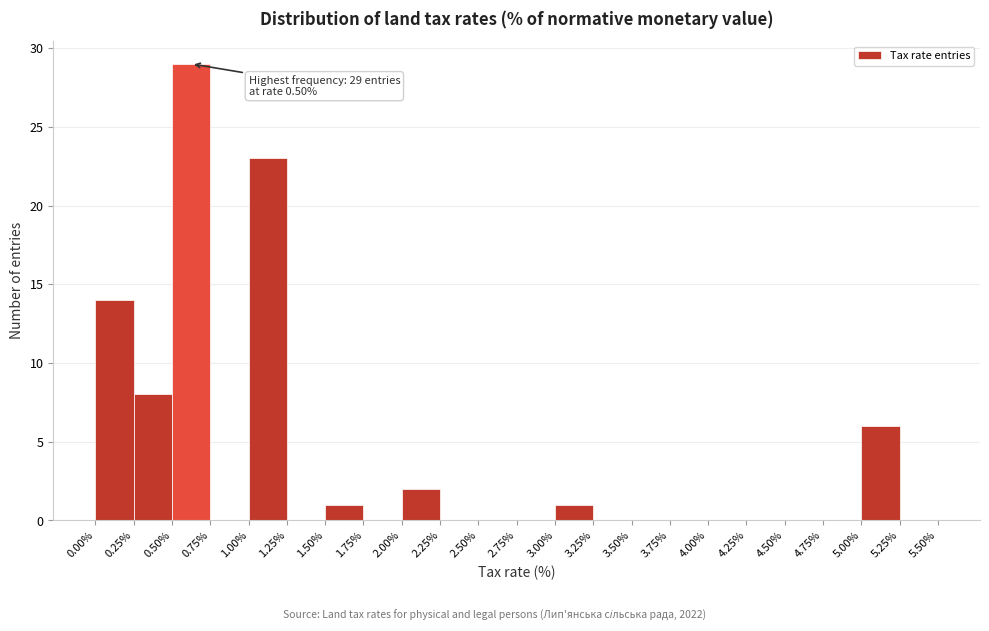

Which range on the x-axis has the tallest bar?

0.50% to 0.75%